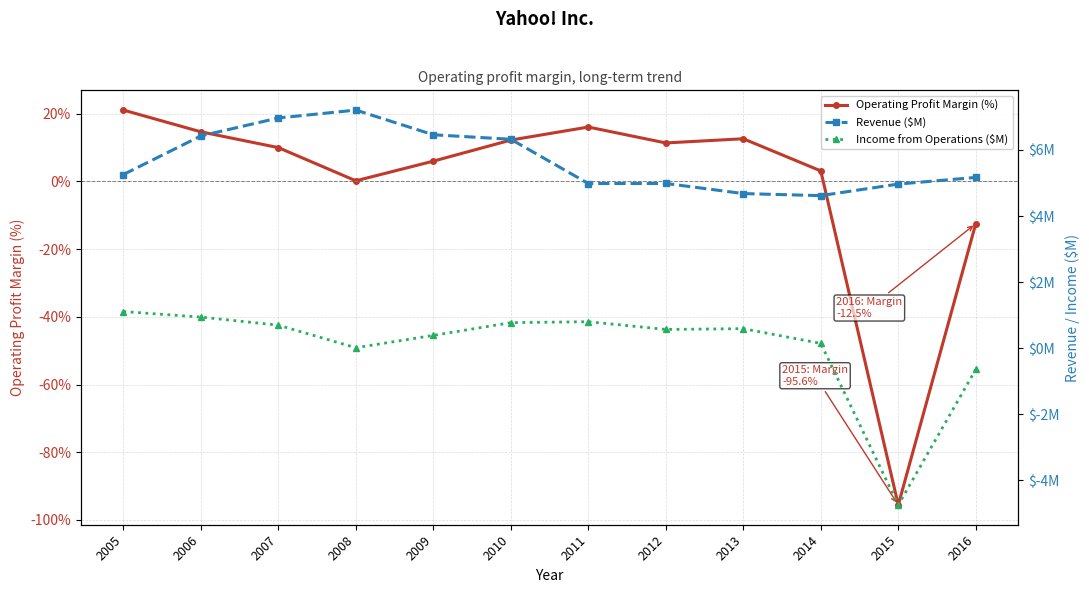

At which category does Operating Profit Margin (%) reach its first local peak?

2011